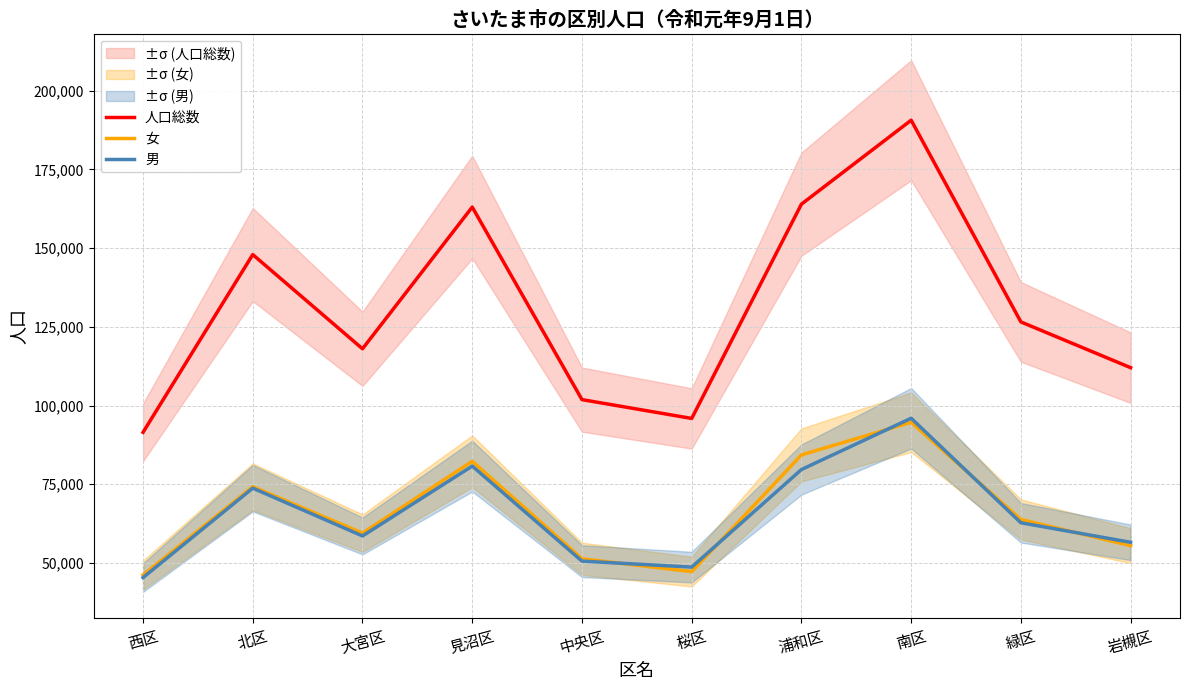

Which series has the widest spread of values?

人口総数